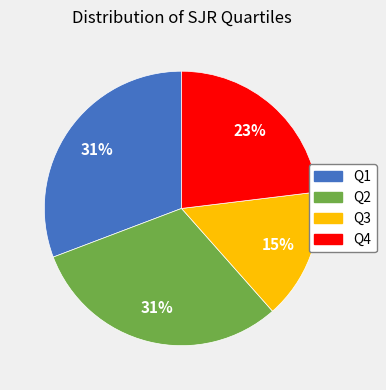

Between Q4 and Q2, which is larger?

Q2